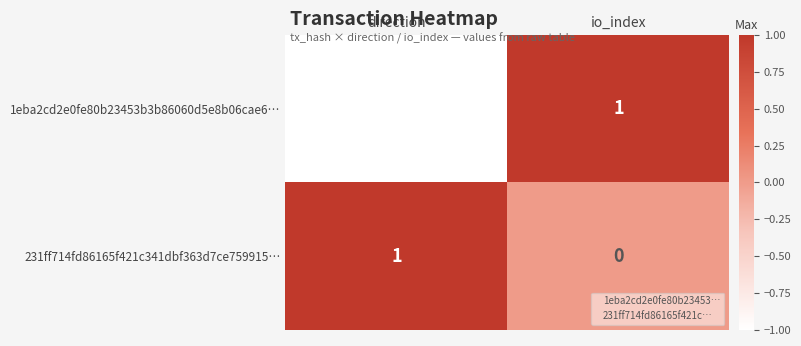

At which label is 1eba2cd2e0fe80b23453b3b86060d5e8b06cae6… closest to 0?

direction